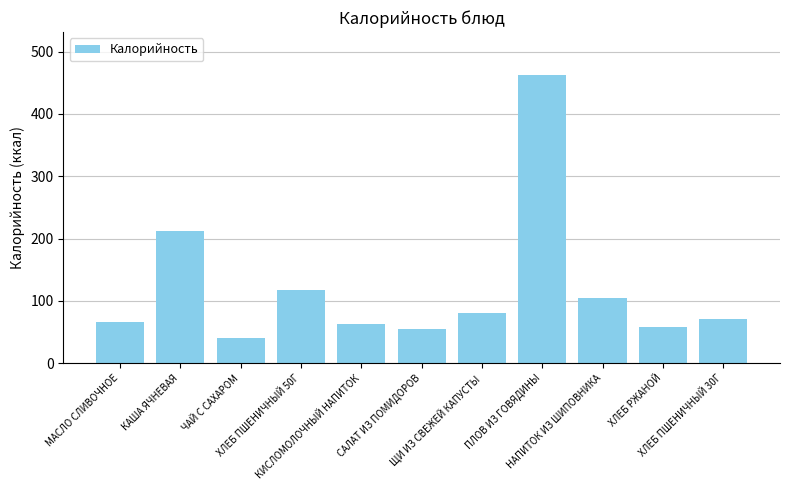

True or false: the data shows 19 at ЧАЙ С САХАРОМ.

False